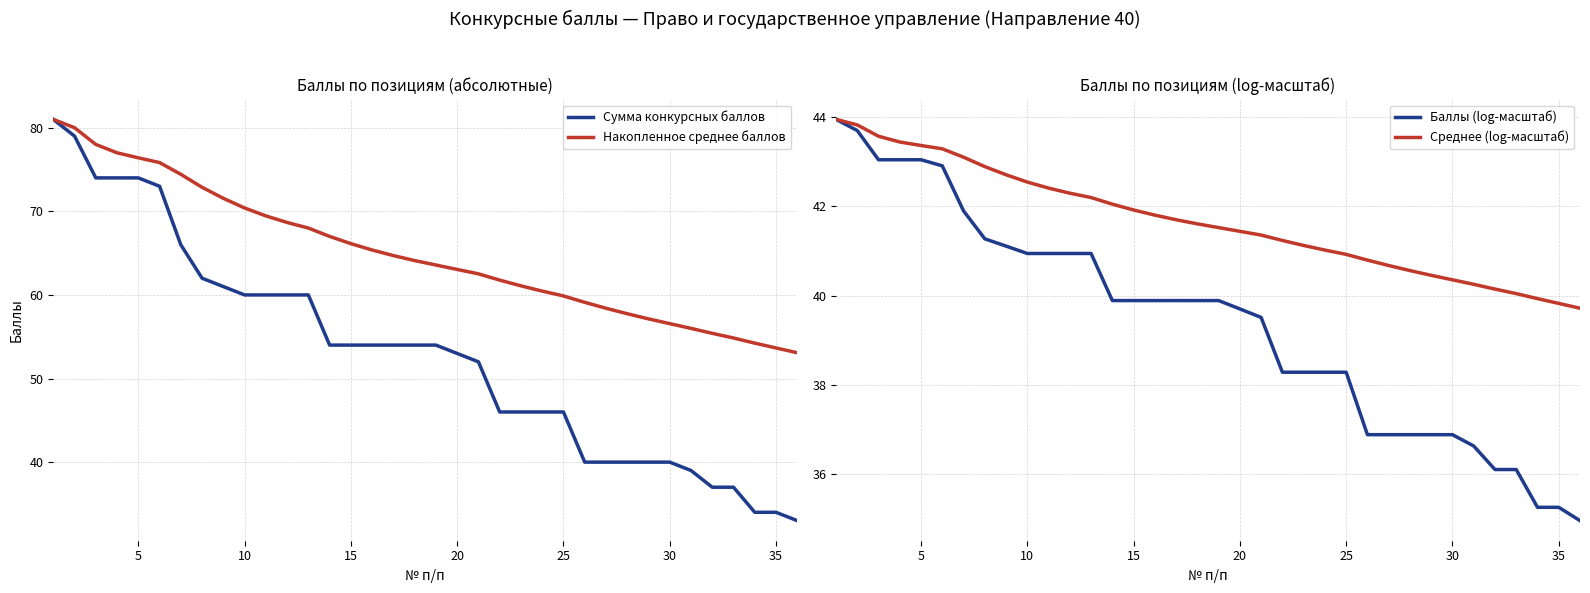

True or false: Среднее (log-масштаб) has more than 0 interior local peaks.

False